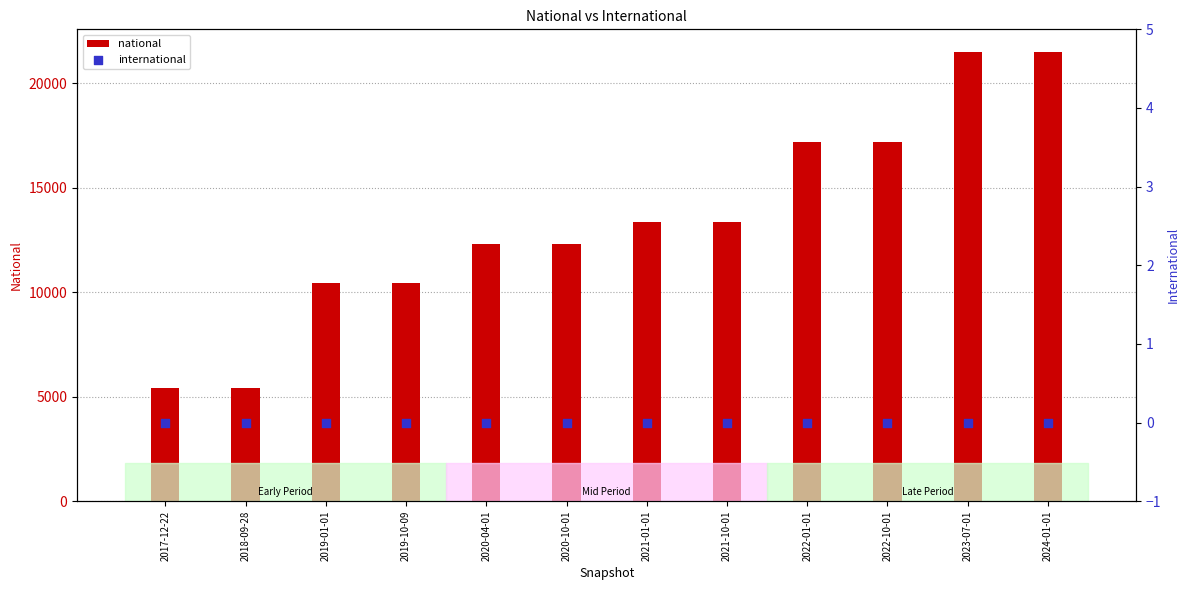

Which series reaches the maximum Y coordinate?

national